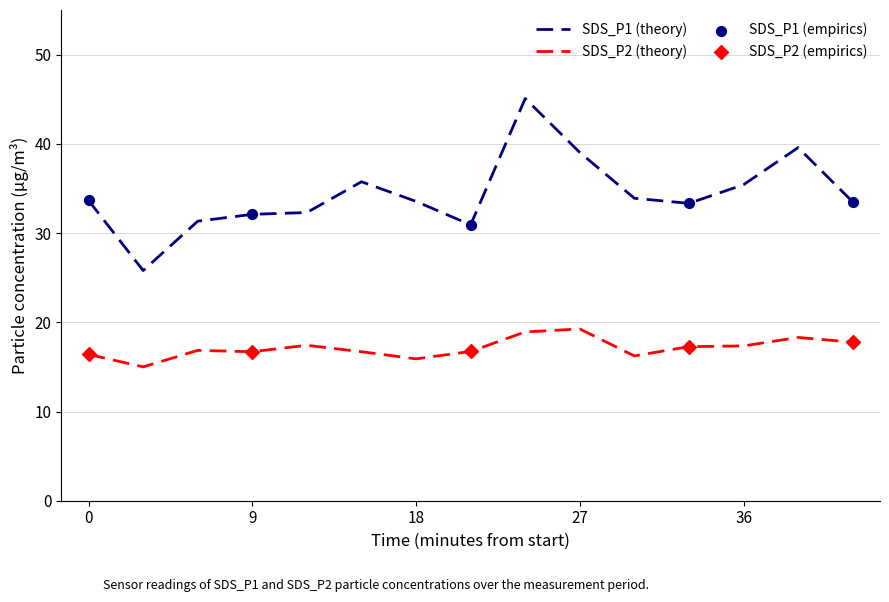

Which series has the largest total across all categories?

SDS_P1 (theory)